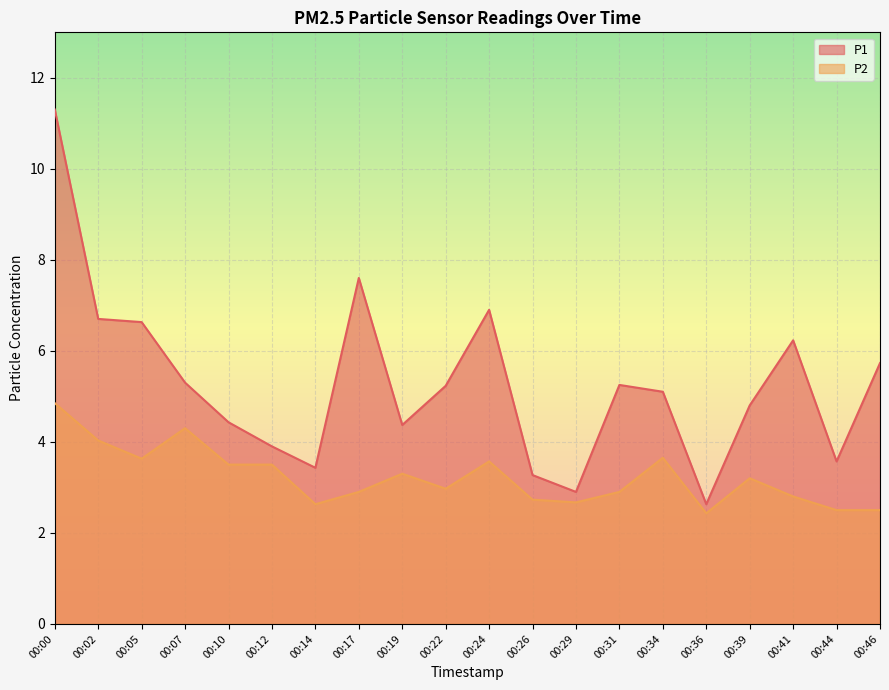

Reading left to right, list all the values displayed in this chart.

P1: 00:00=11.3	00:02=6.7	00:05=6.6	00:07=5.3	00:10=4.4	00:12=3.9	00:14=3.4	00:17=7.6	00:19=4.4	00:22=5.2	00:24=6.9	00:26=3.3	00:29=2.9	00:31=5.2	00:34=5.1	00:36=2.6	00:39=4.8	00:41=6.2	00:44=3.6	00:46=5.7
P2: 00:00=4.8	00:02=4.0	00:05=3.6	00:07=4.3	00:10=3.5	00:12=3.5	00:14=2.6	00:17=2.9	00:19=3.3	00:22=3.0	00:24=3.6	00:26=2.7	00:29=2.7	00:31=2.9	00:34=3.6	00:36=2.4	00:39=3.2	00:41=2.8	00:44=2.5	00:46=2.5